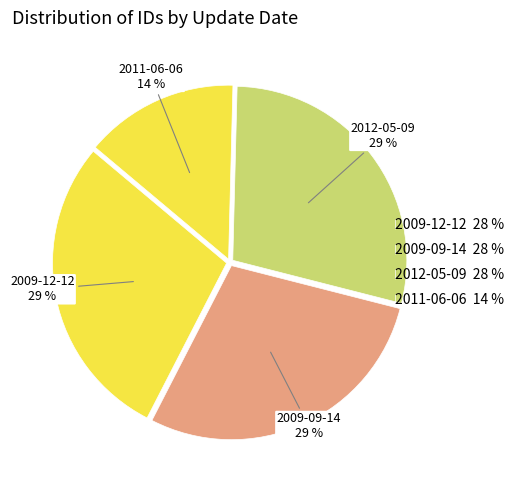

Count the number of slices in the pie.

4